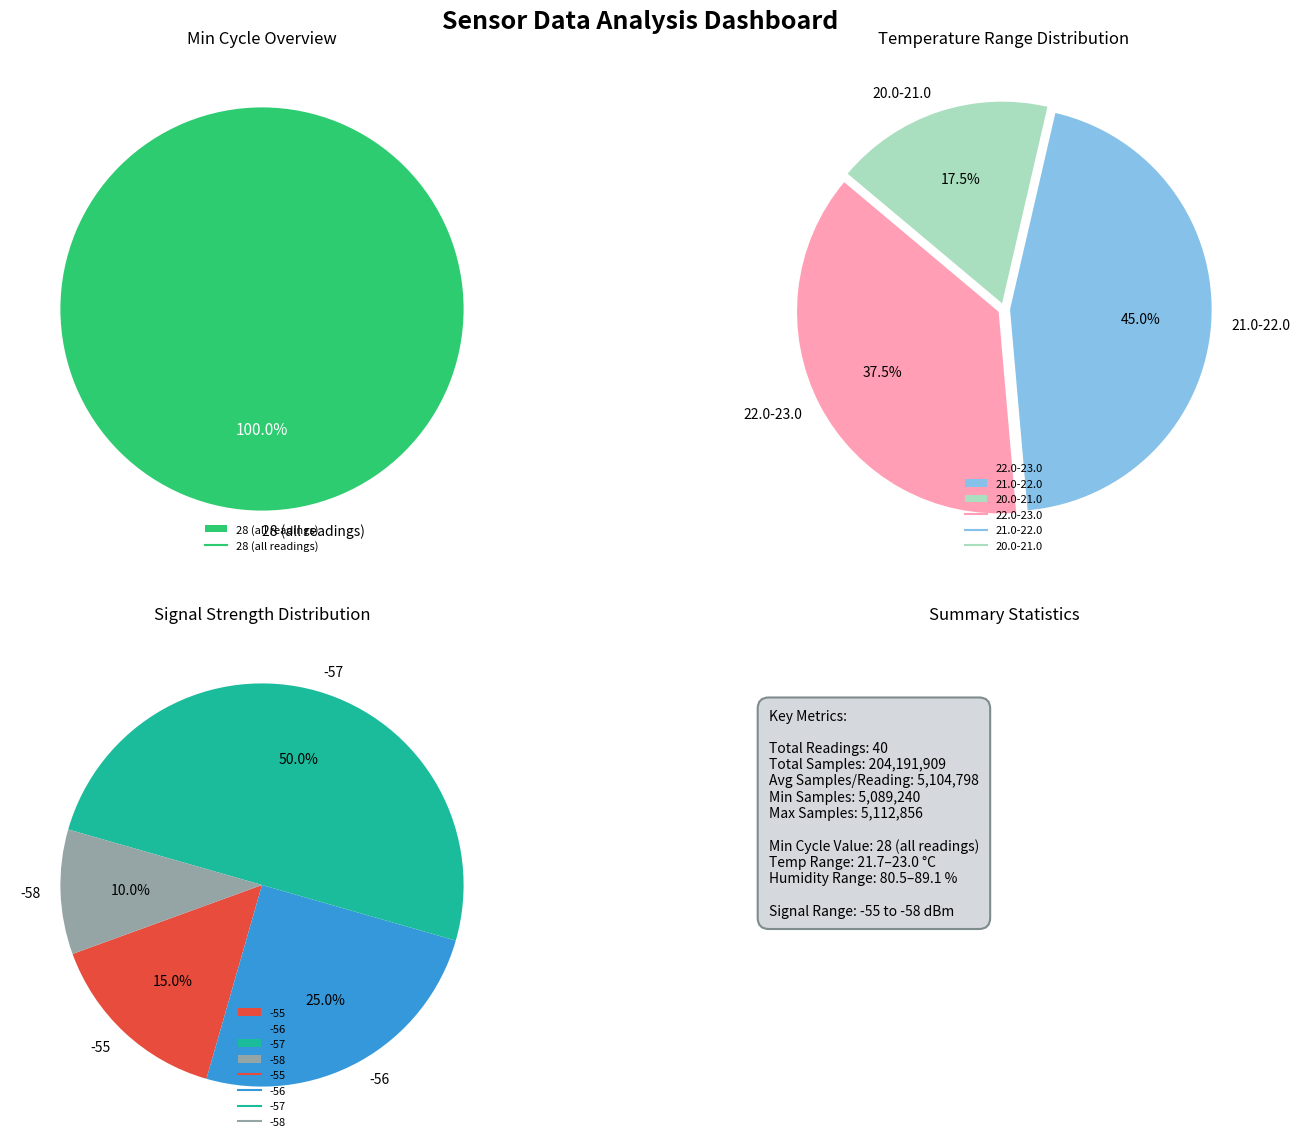

Which slice is the largest?

28